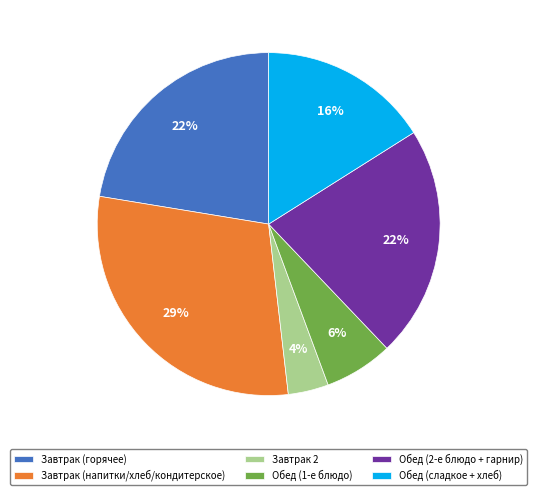

Between Завтрак (напитки/хлеб/кондитерское) and Завтрак (горячее), which is larger?

Завтрак (напитки/хлеб/кондитерское)